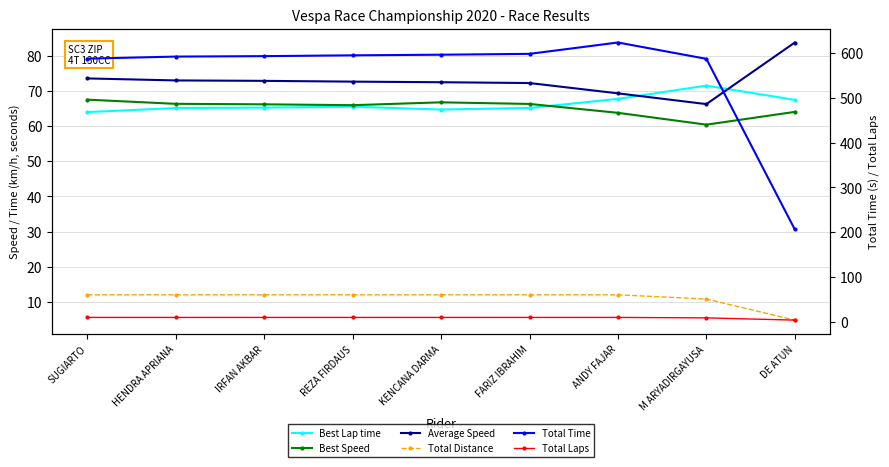

What is the average value of the Best Lap time series?

66.3